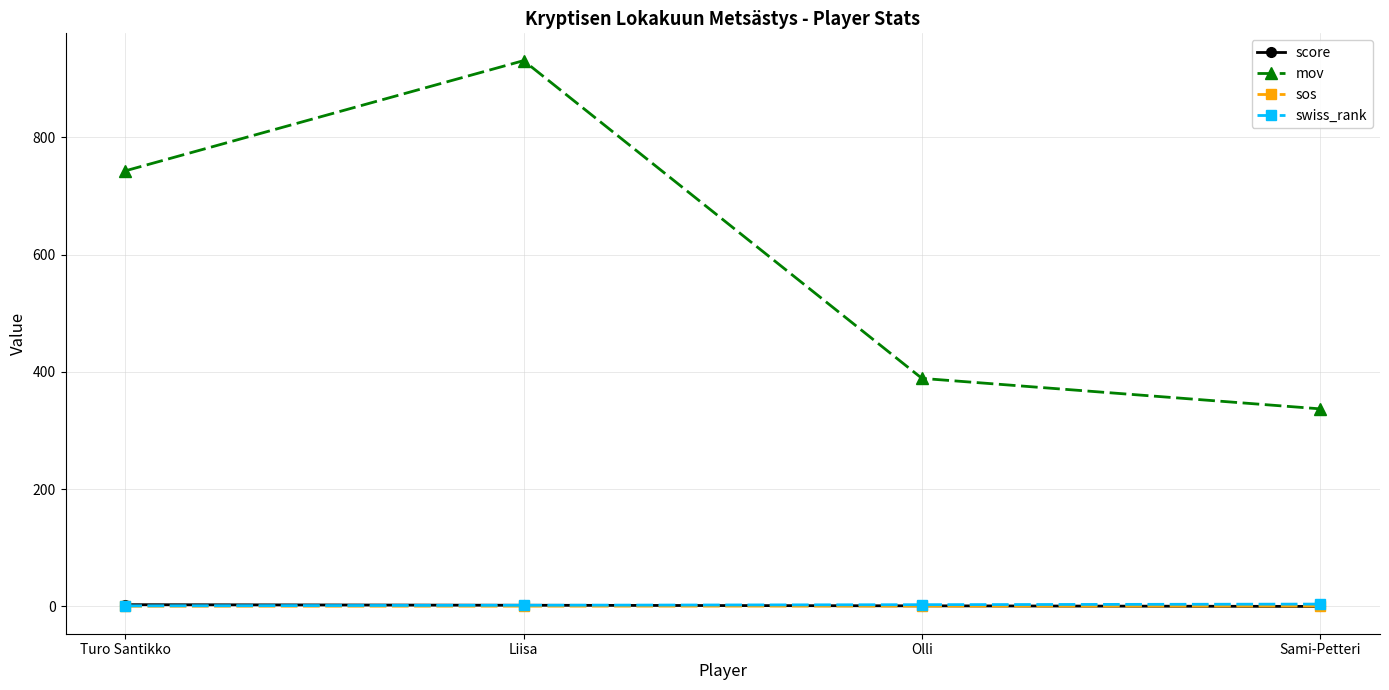

What is the spread (max minus min) of values at Sami-Petteri?

337.0